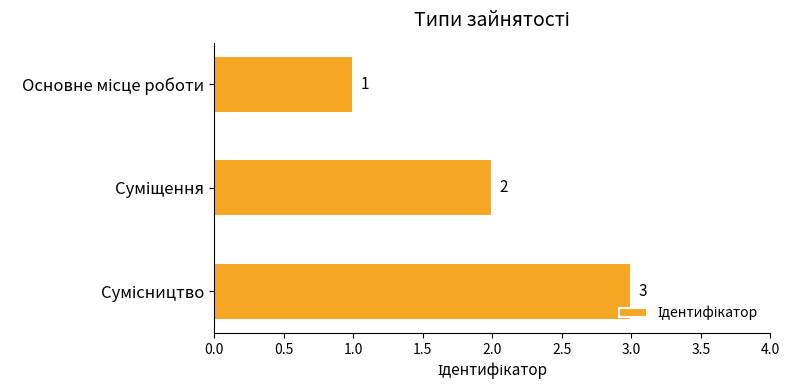

What is the minimum value shown in the chart?

1